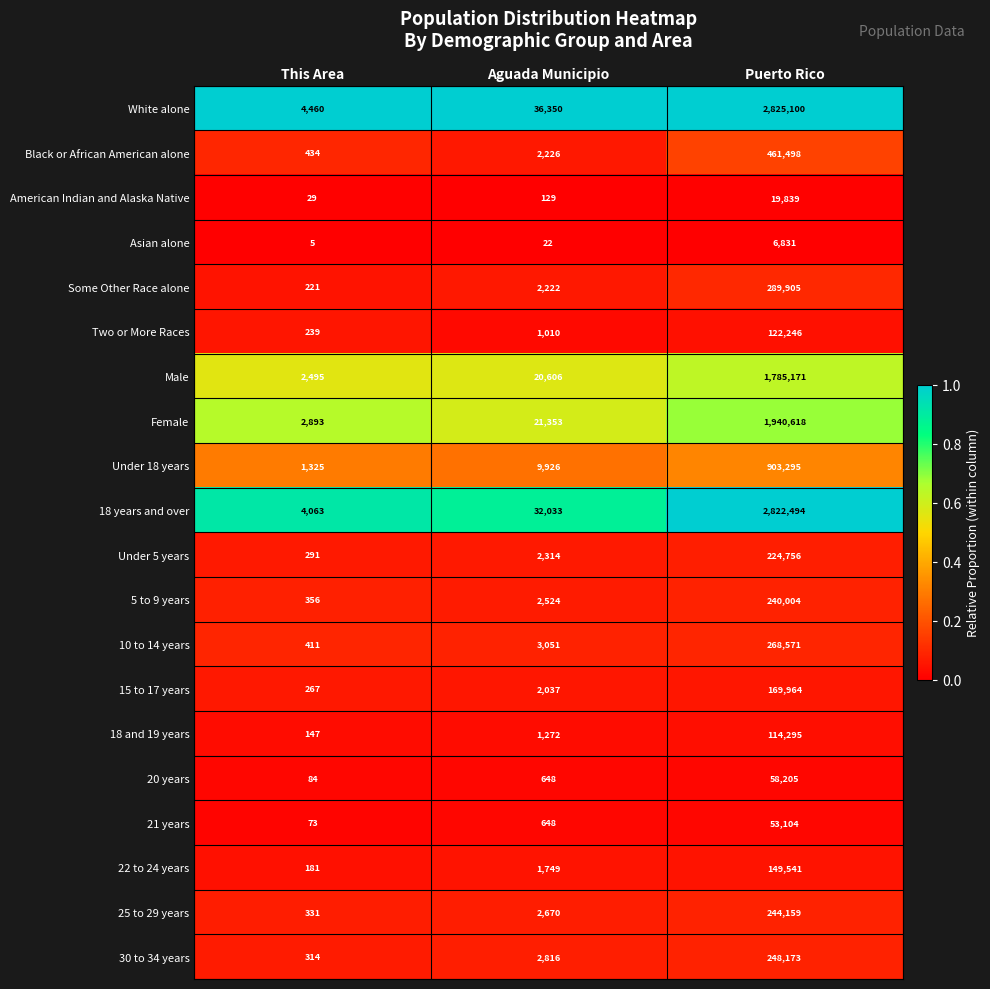

What is the minimum value shown in the chart?

5